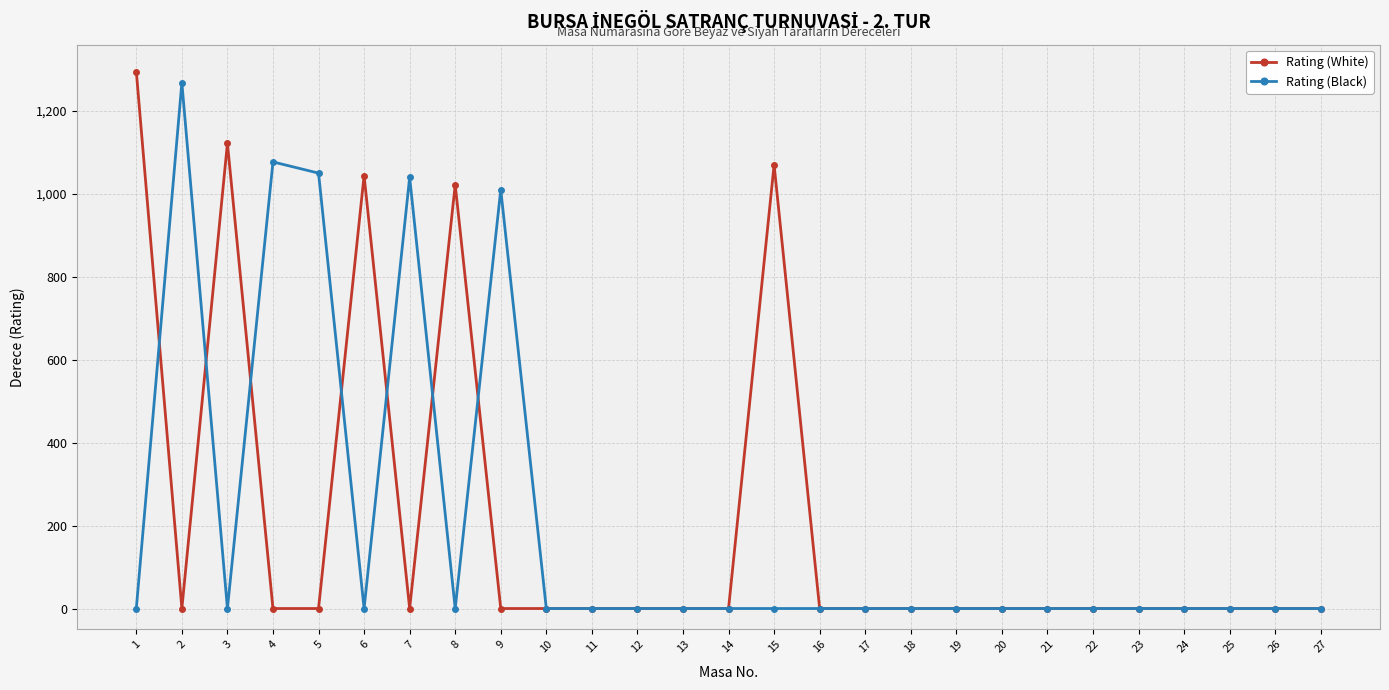

How many values in the Rating (Black) series exceed 0?

5